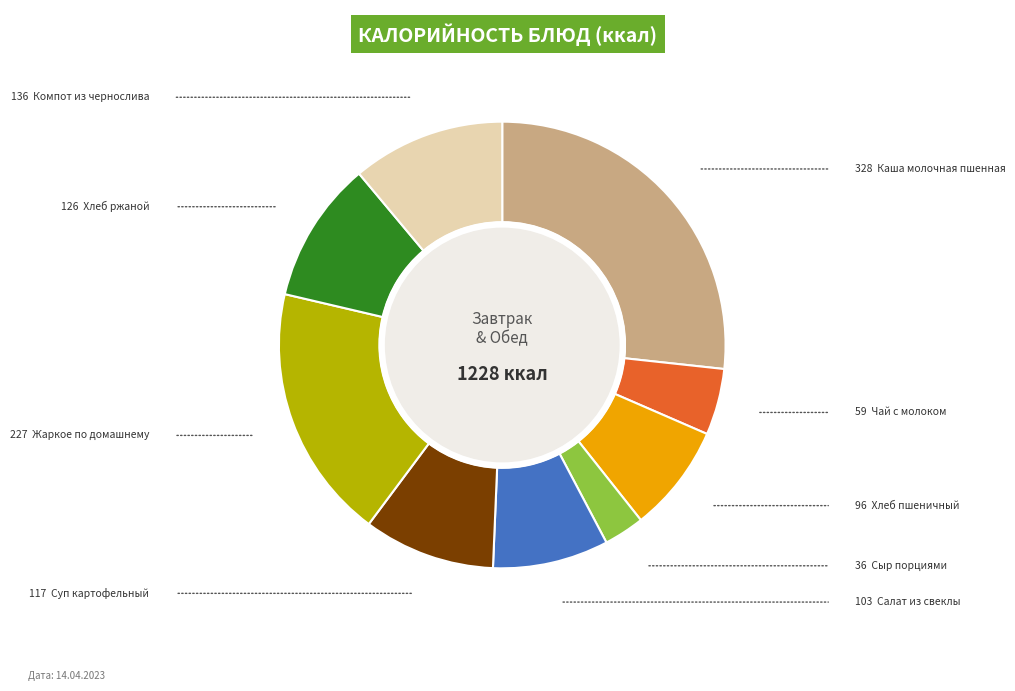

Is there a majority slice in this chart?

No